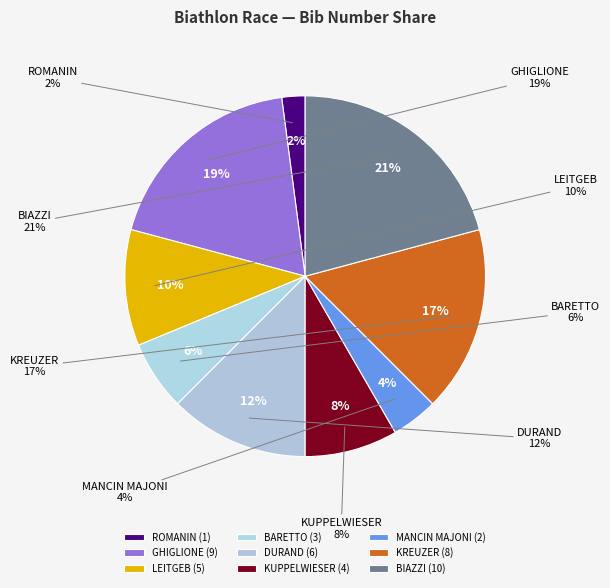

True or false: ROMANIN accounts for 2% of the total.

True